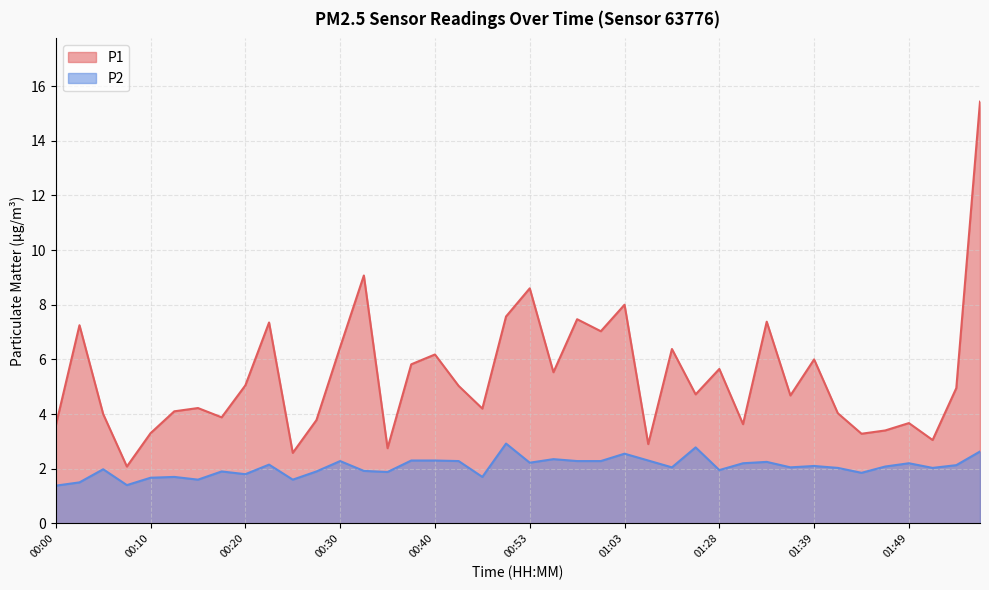

What are all the series names shown in the legend?

P1, P2